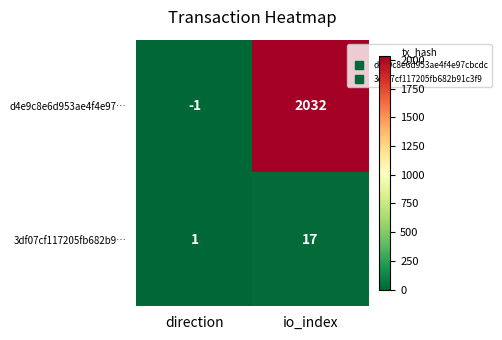

The value of d4e9c8e6d953ae4f4e97… at io_index is 1271. True or false?

False